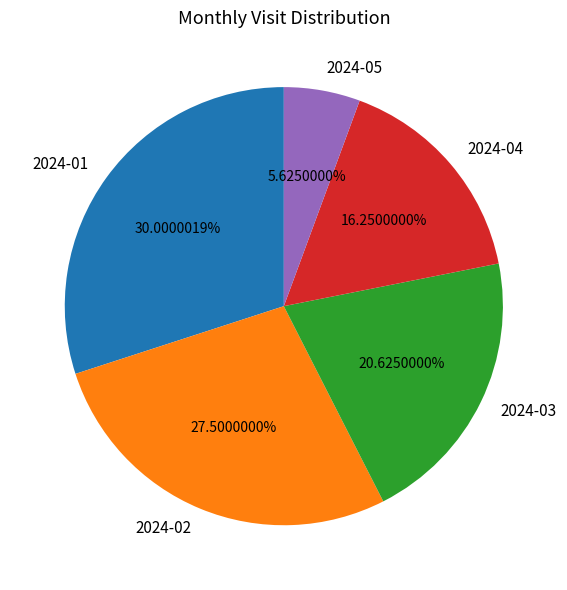

Rank the categories by value from lowest to highest.

2024-05, 2024-04, 2024-03, 2024-02, 2024-01